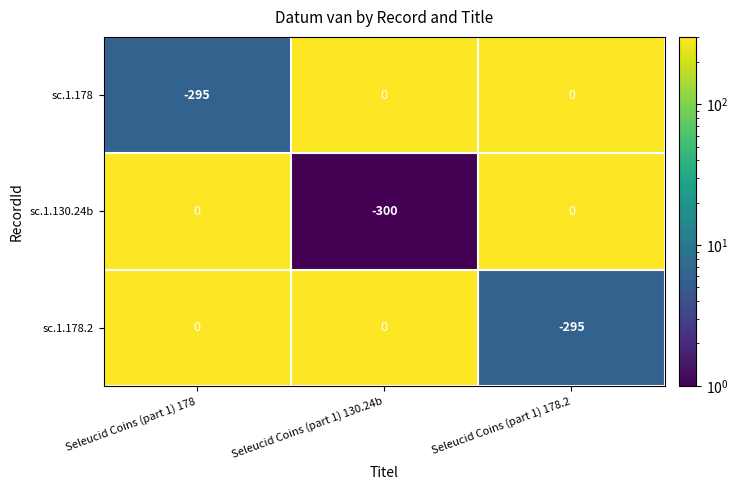

What is the difference between the second highest and minimum values in the sc.1.178.2 series?

295